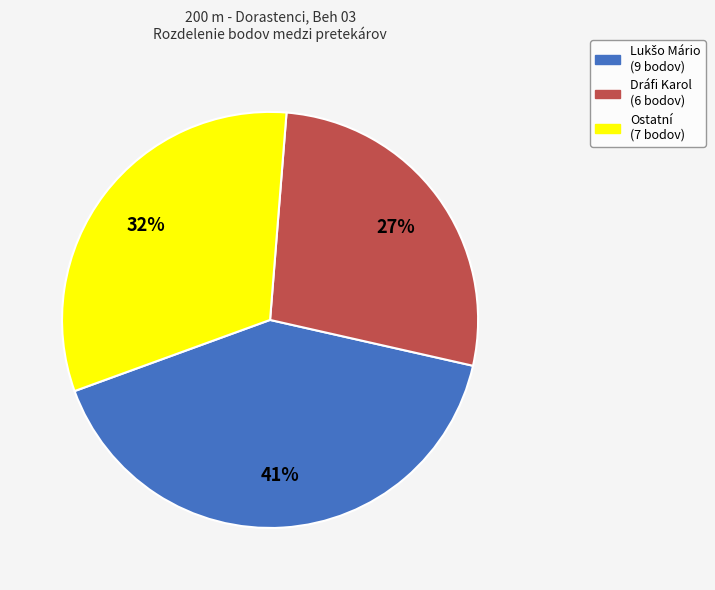

Which has a higher value, Dráfi Karol (6 bodov) or Ostatní (7 bodov)?

Ostatní (7 bodov)